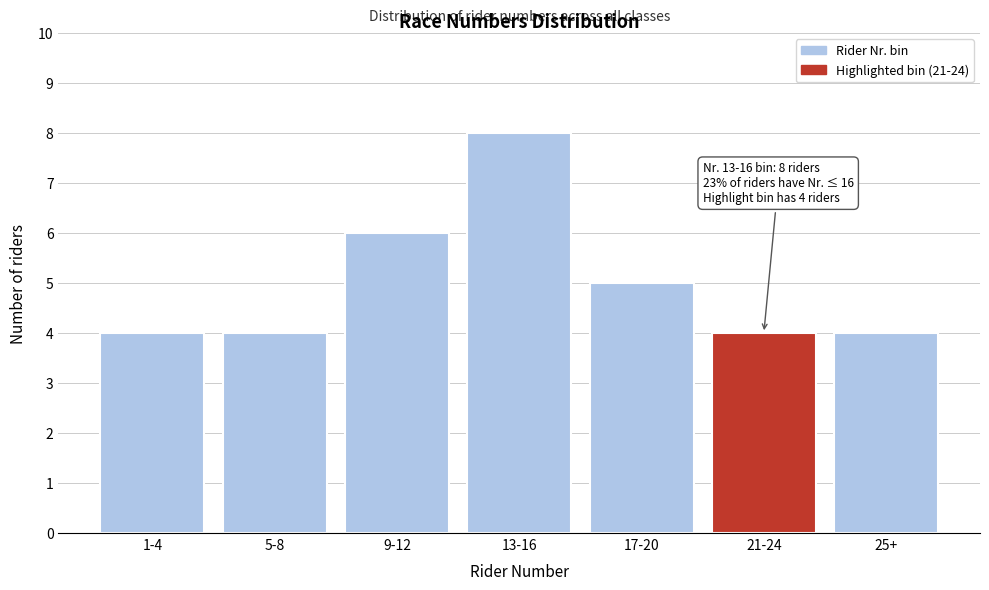

Reading left to right, extract all data points from this chart.

4	4	6	8	5	4	4